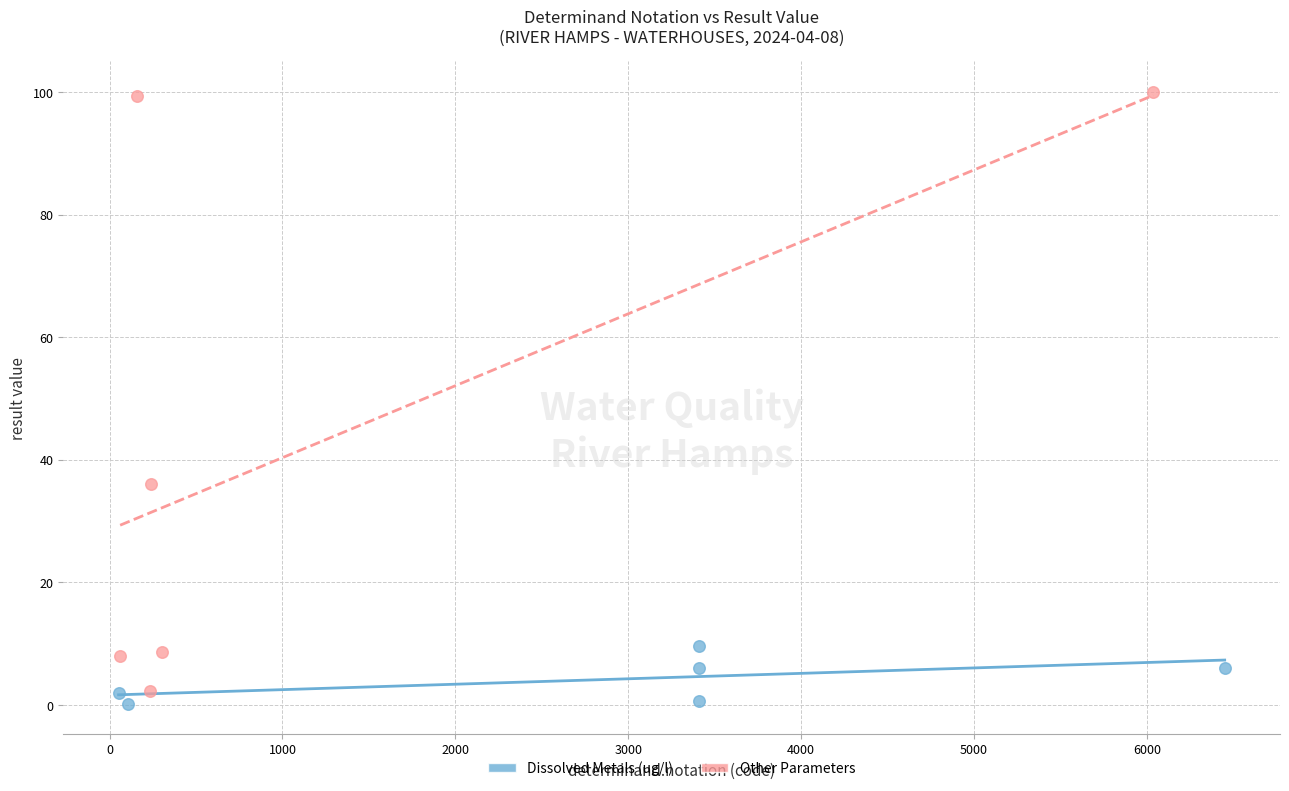

Which series has the largest Y range (max minus min)?

Other Parameters